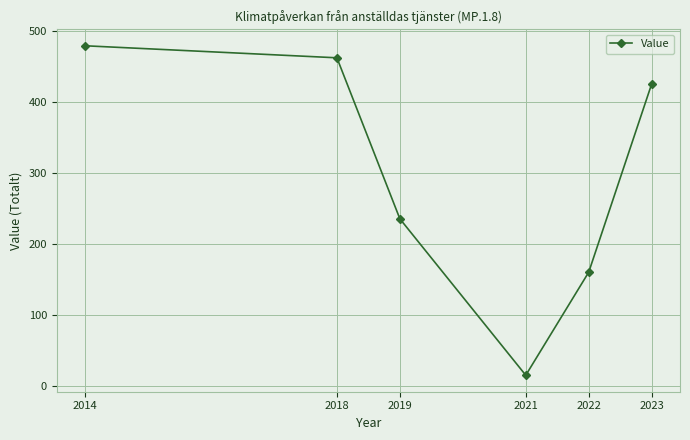

Reading right to left, transcribe all the data shown in this chart.

425.1	160.6	15.8	235.6	461.8	478.7